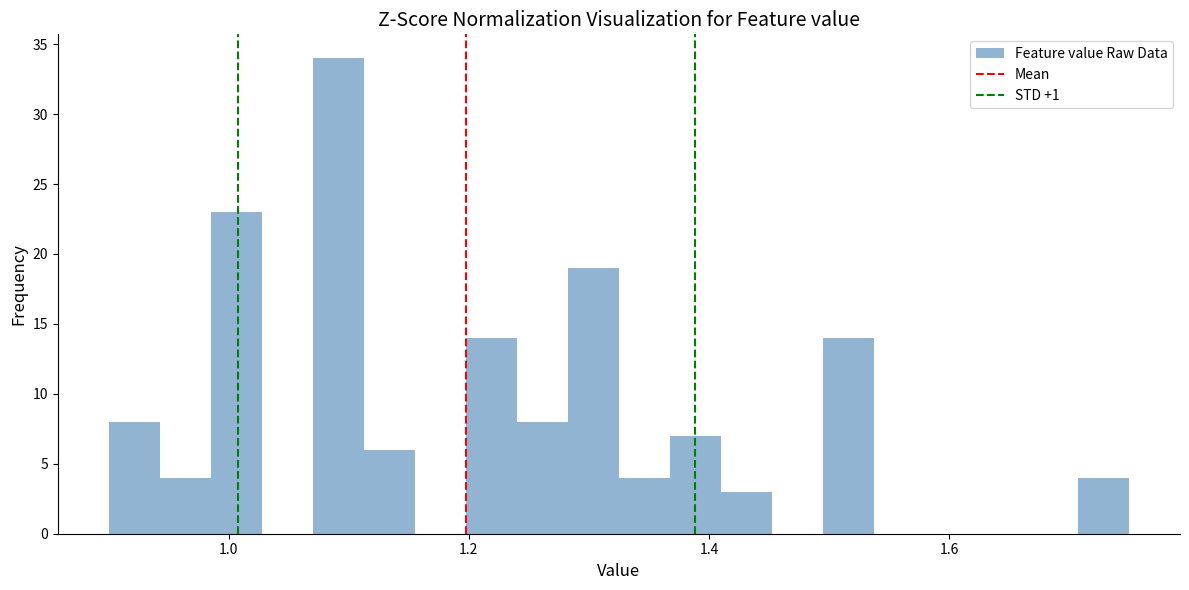

Around what value on the x-axis is the tallest bar? Give the approximate position of its centre, as read against the axis.

1.10